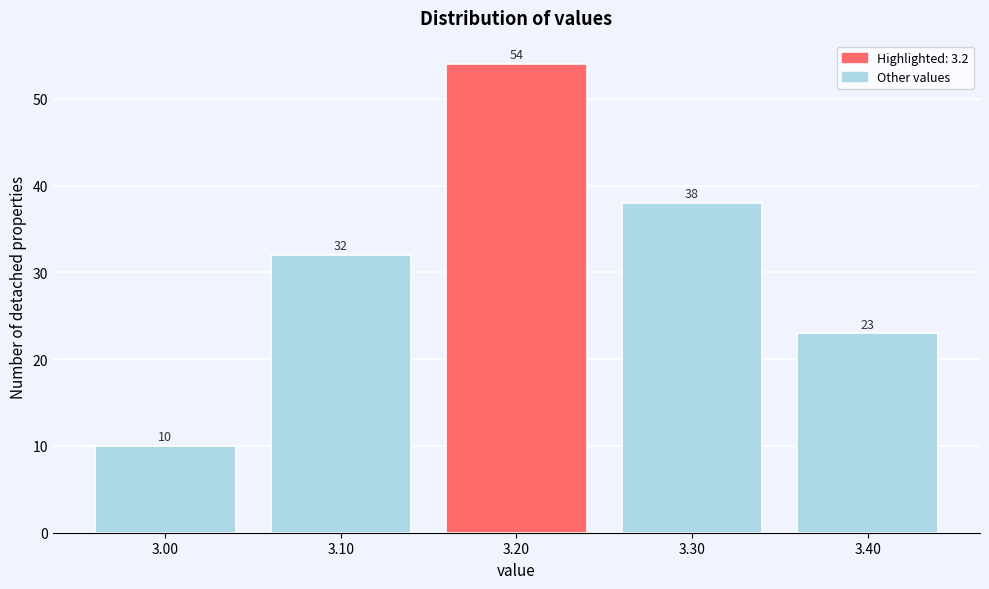

Which range on the x-axis has the tallest bar?

3.15 to 3.25